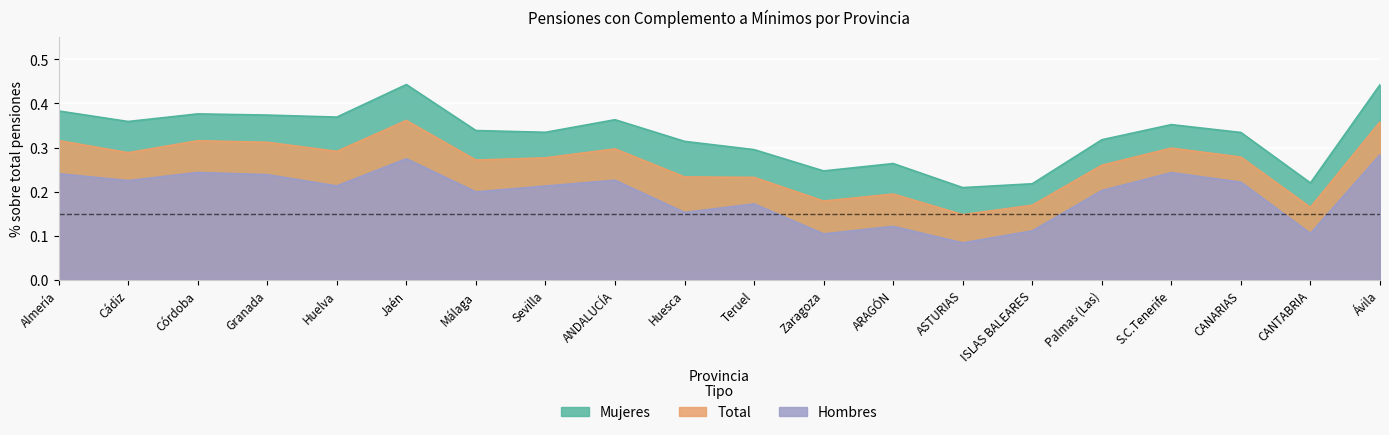

Is it true that Mujeres equals 0.5 at Córdoba?

False